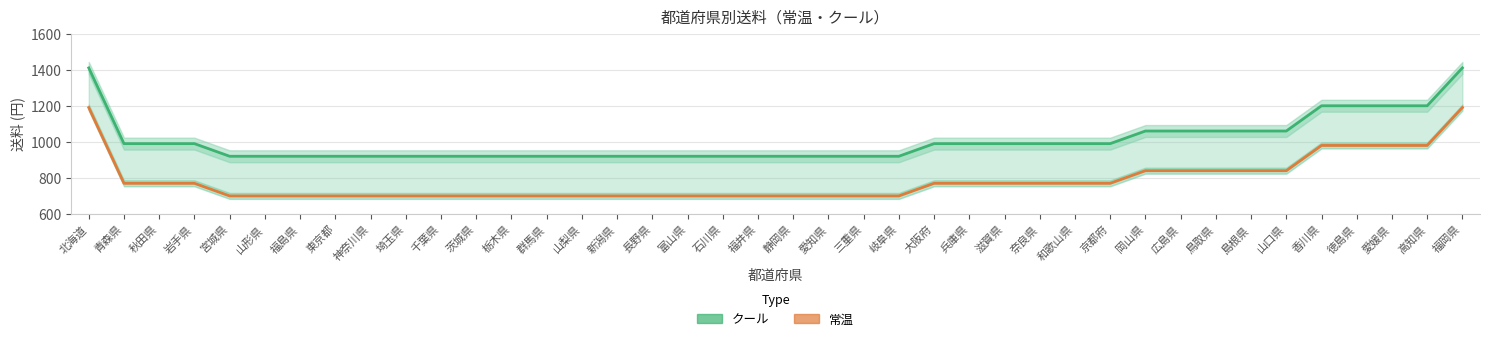

Which has a higher value, 福岡県 or 千葉県?

福岡県